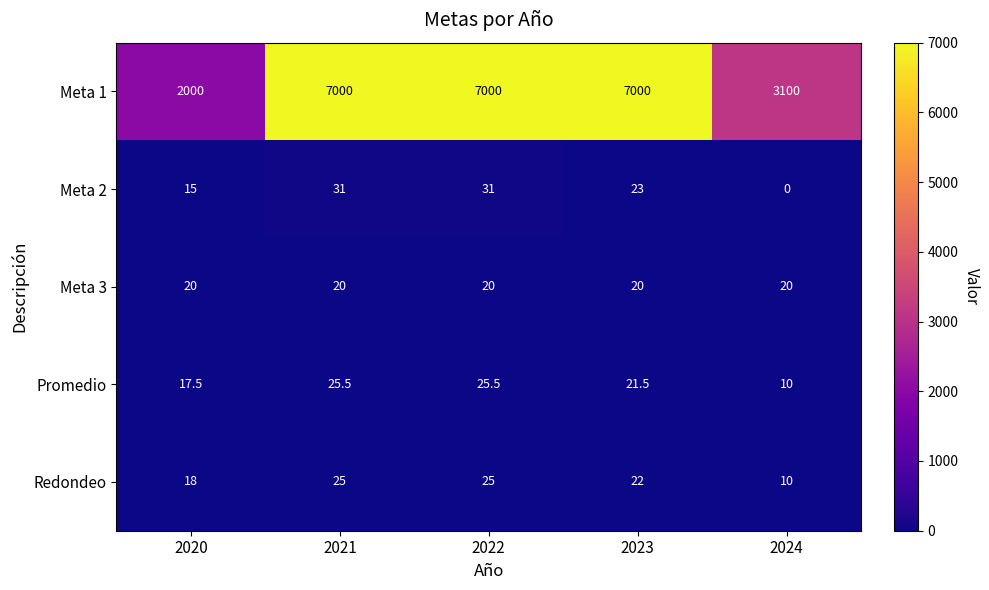

What is the total value across all series at 2024?

3140.0